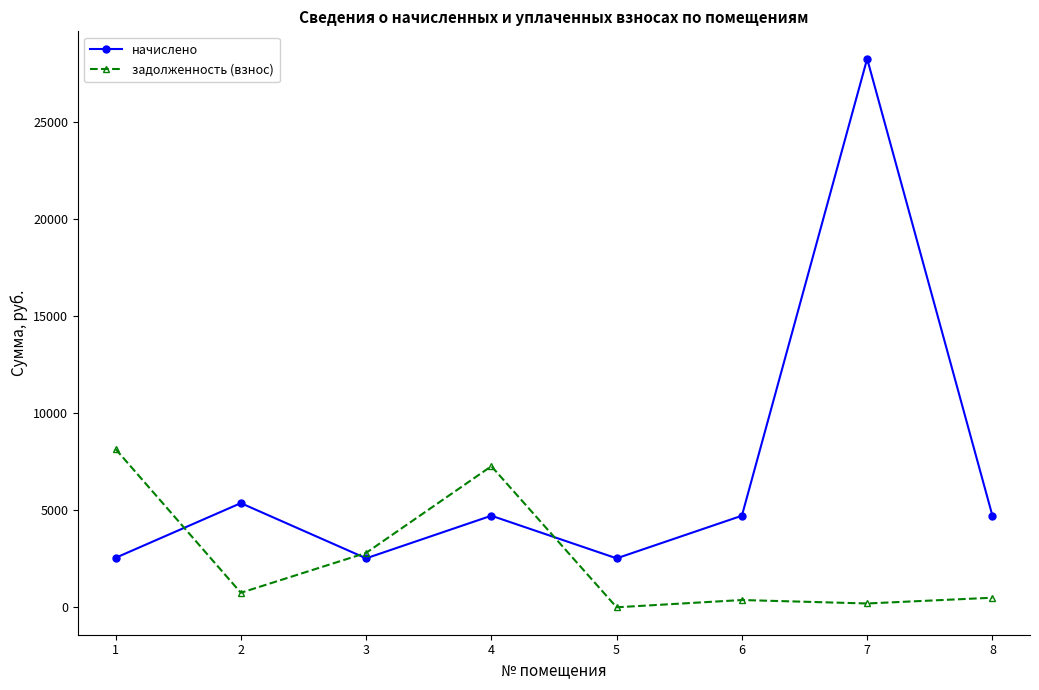

What is the difference between the maximum and minimum values in the начислено series?

25759.8